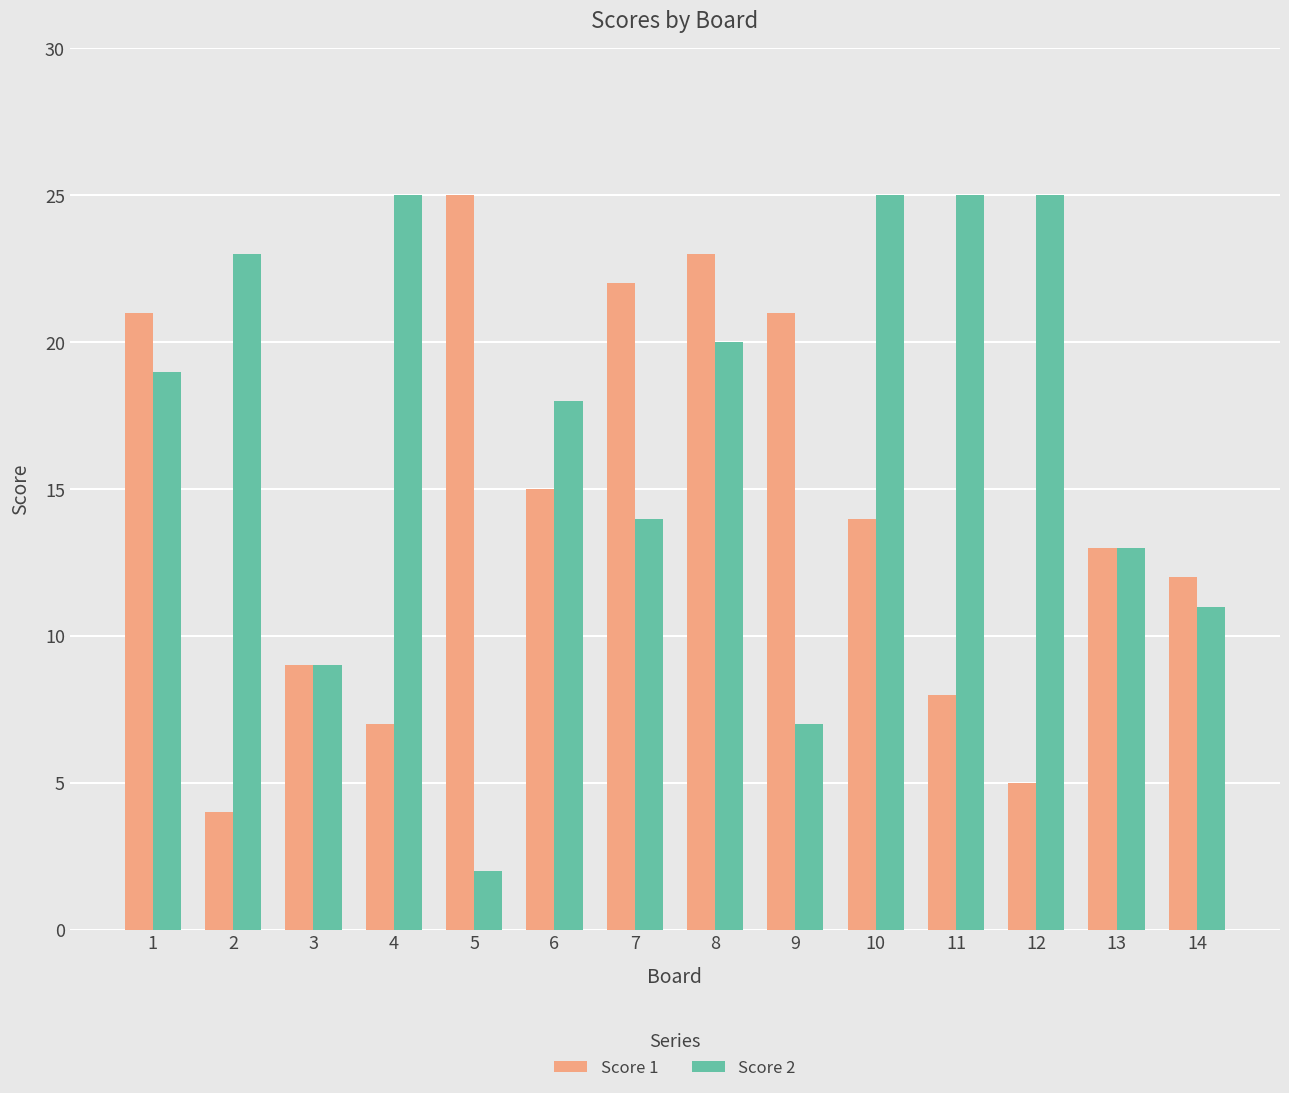

Reading left to right, transcribe all the data shown in this chart.

Score 1: 1=21	2=4	3=9	4=7	5=25	6=15	7=22	8=23	9=21	10=14	11=8	12=5	13=13	14=12
Score 2: 1=19	2=23	3=9	4=25	5=2	6=18	7=14	8=20	9=7	10=25	11=25	12=25	13=13	14=11